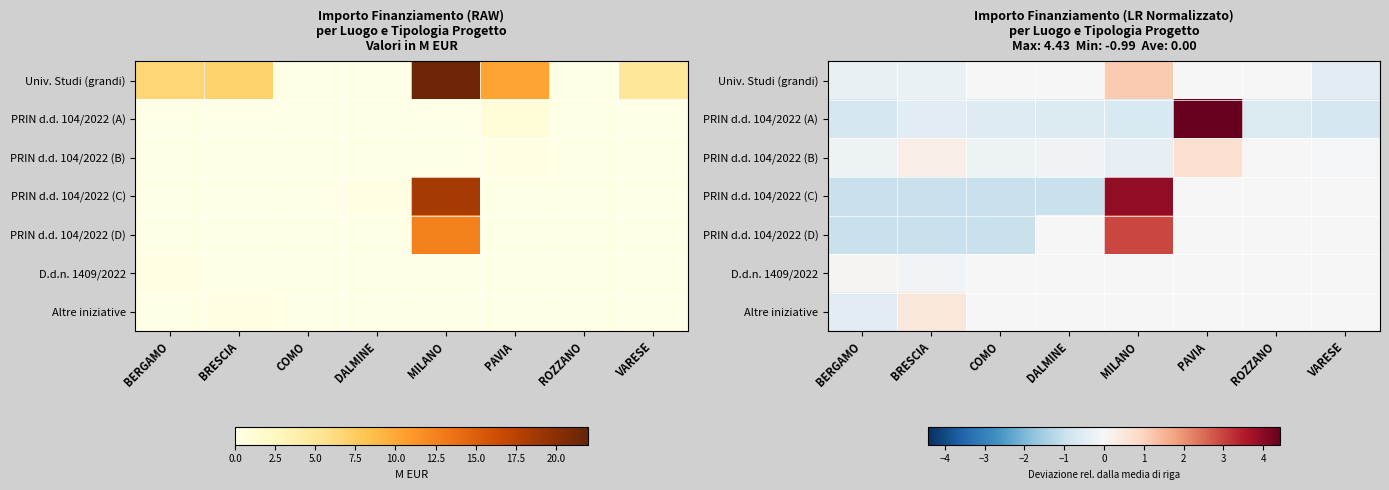

At how many categories does at least one series exceed 0?

4